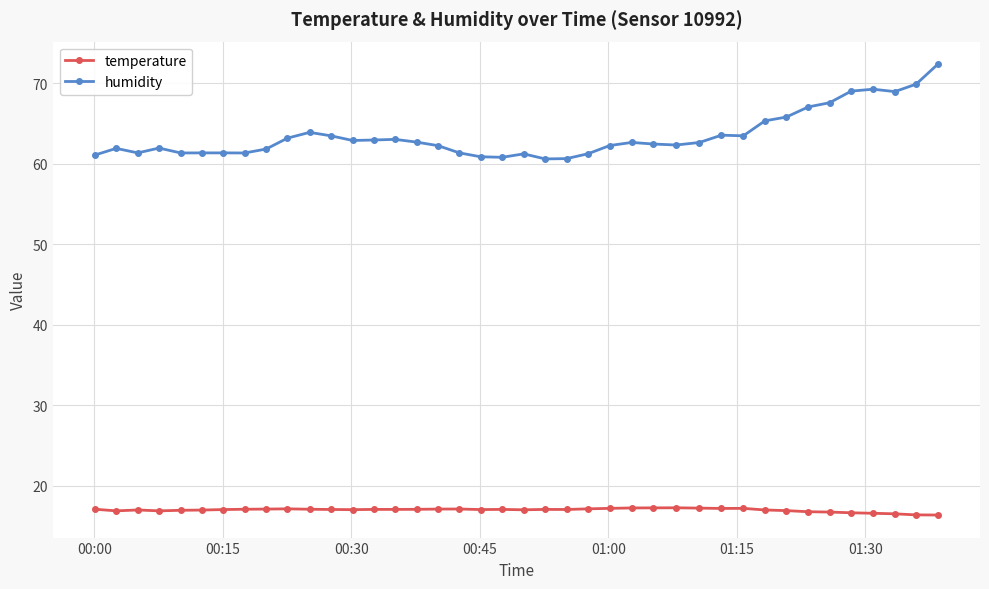

Rank the series by their average value, from lowest to highest.

temperature, humidity